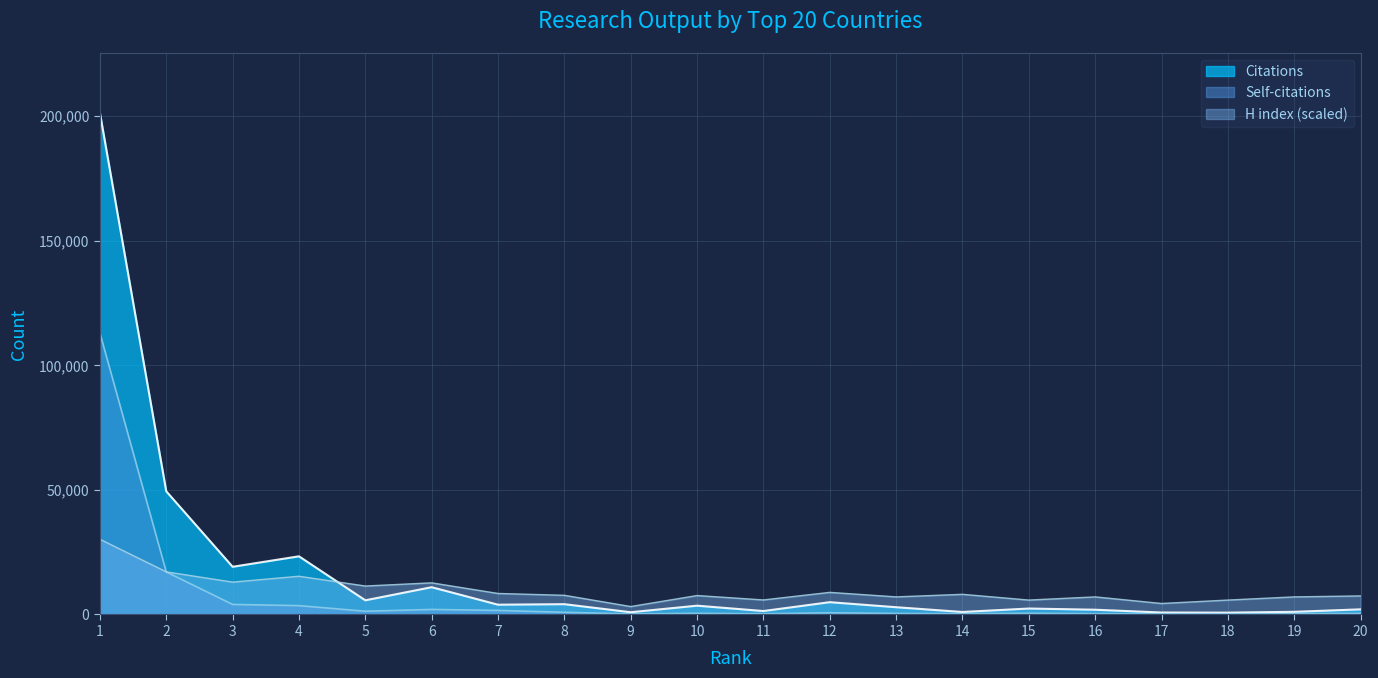

What is the approximate value of Self-citations at 15?

486.0